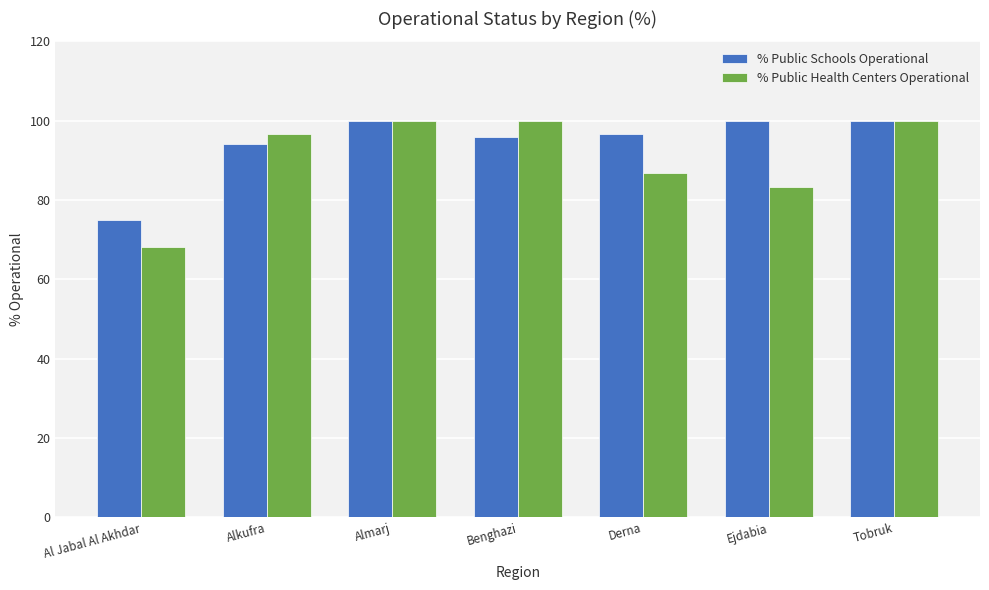

What is the difference between the maximum and second lowest values in the % Public Schools Operational series?

5.9